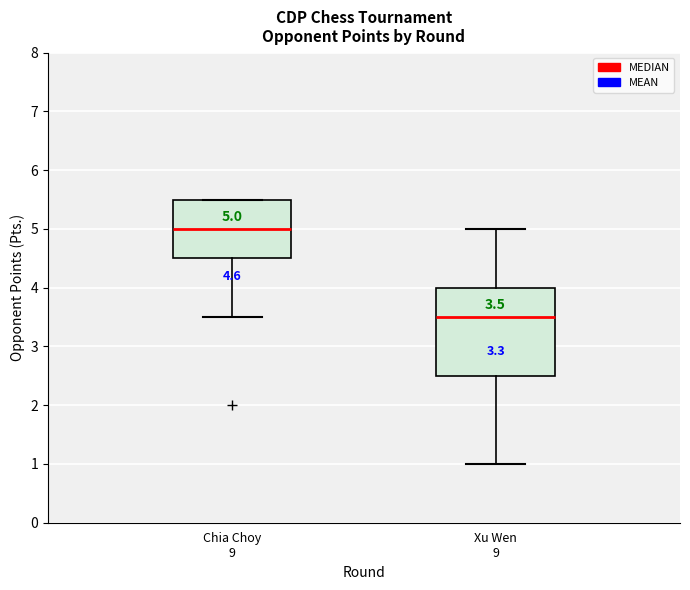

Which box is the tallest, from its lower edge to its upper edge?

Xu Wen 9